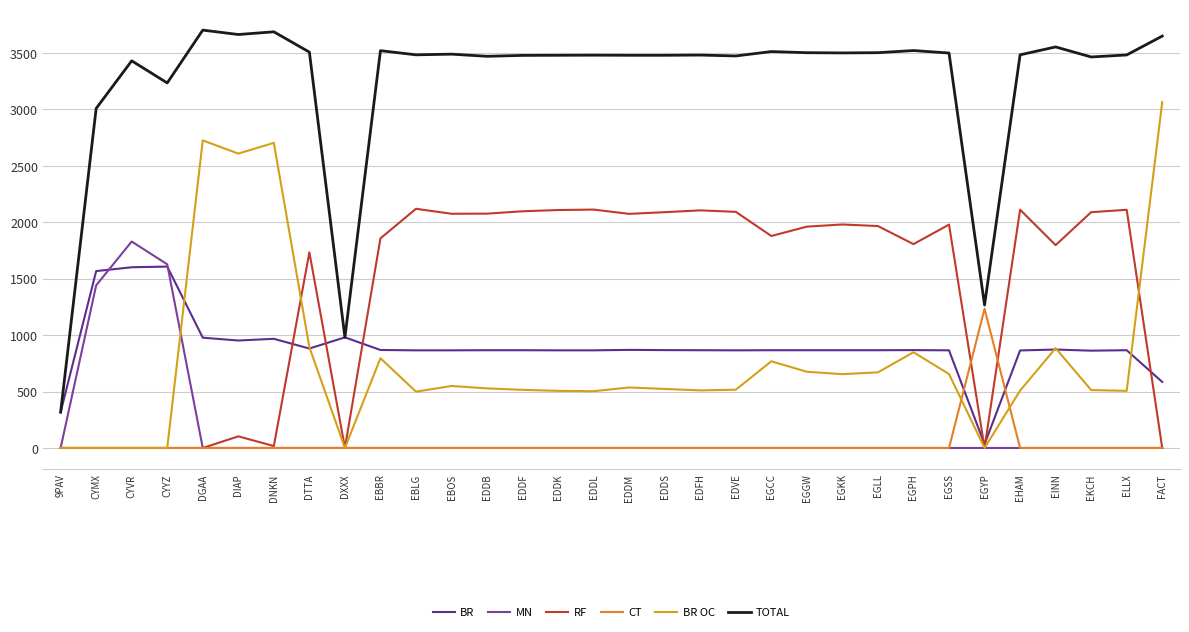

Is the value of MN at EGLL greater than the value of TOTAL at EDDK?

No